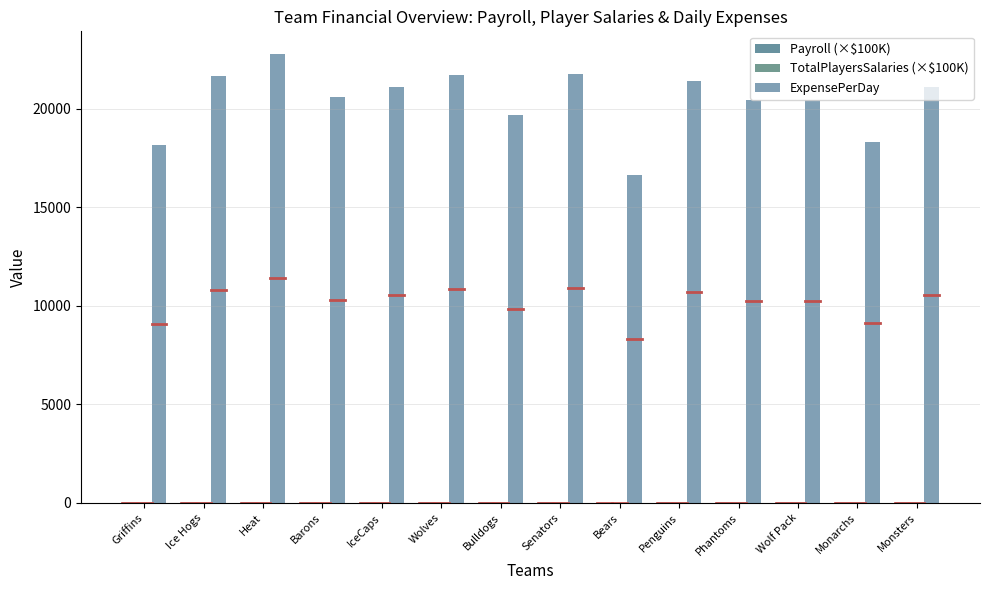

Where is ExpensePerDay nearest to the value 19704?

Bulldogs